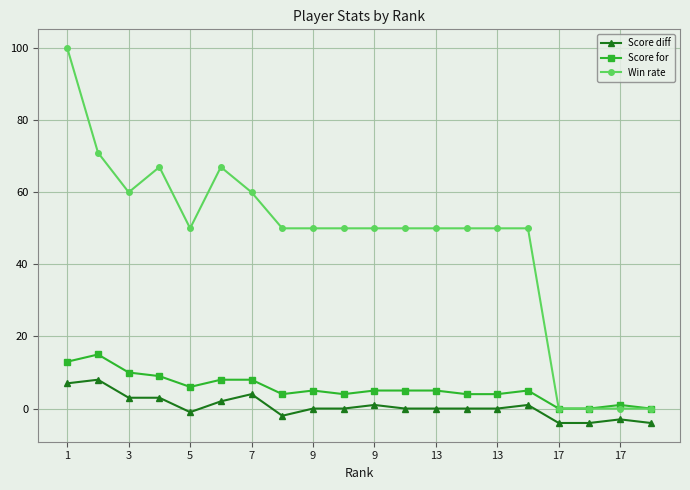

List the series in order of their peak value, lowest first.

Score diff, Score for, Win rate